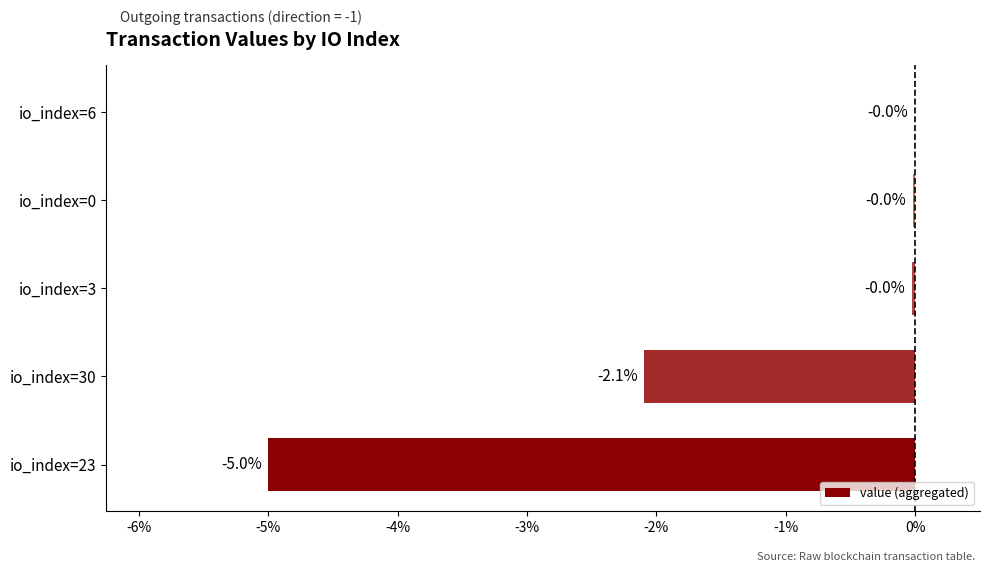

True or false: the data shows -0.0 at io_index=6.

True